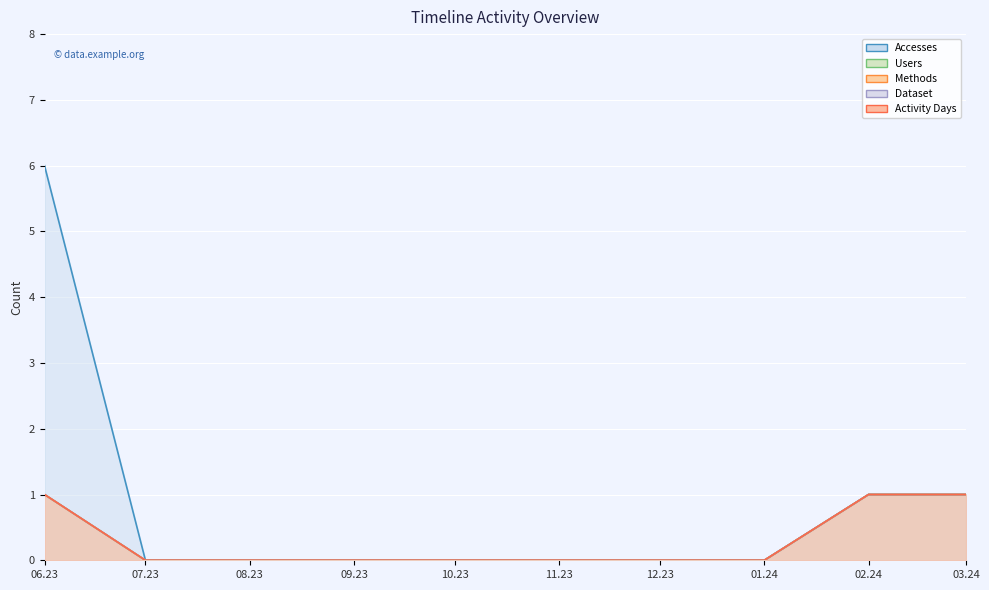

Where is Users nearest to the value 0?

07.23